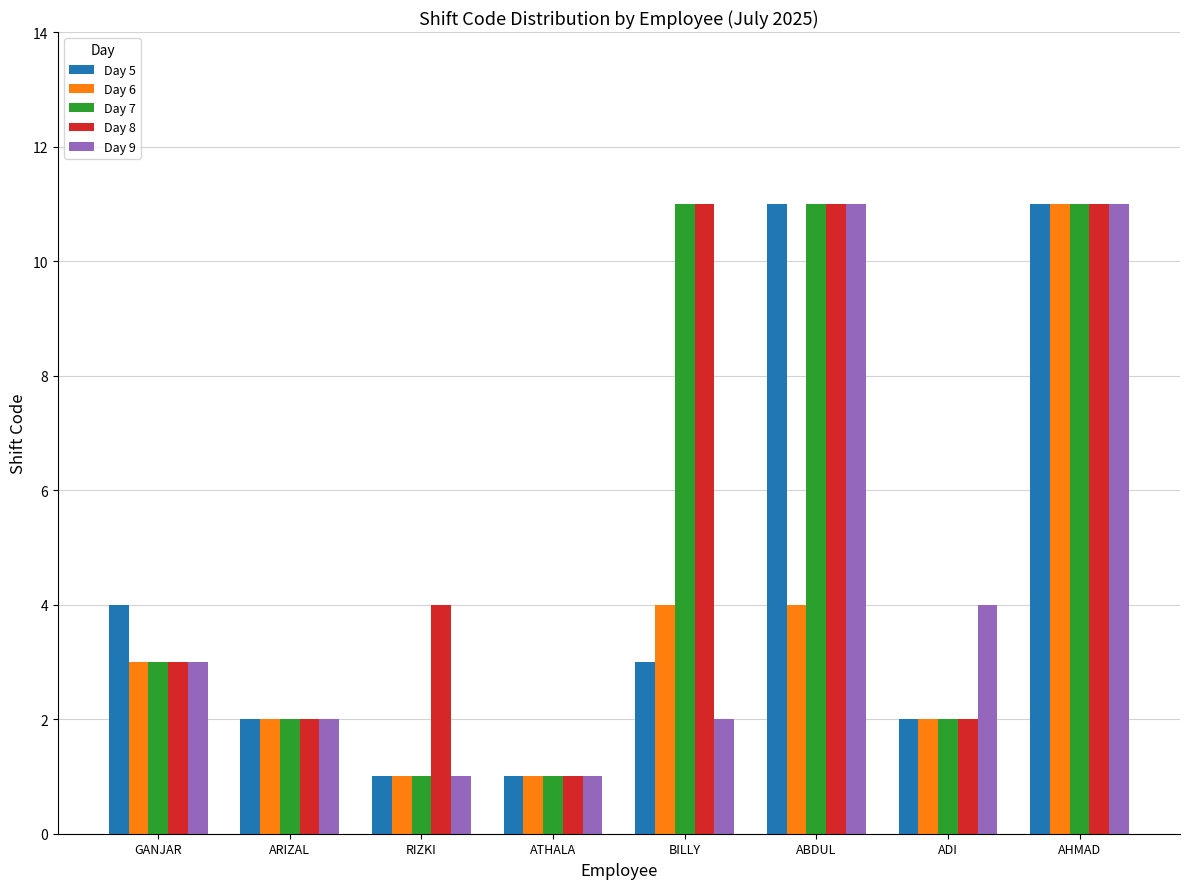

At which category is the sum across all series the highest?

AHMAD